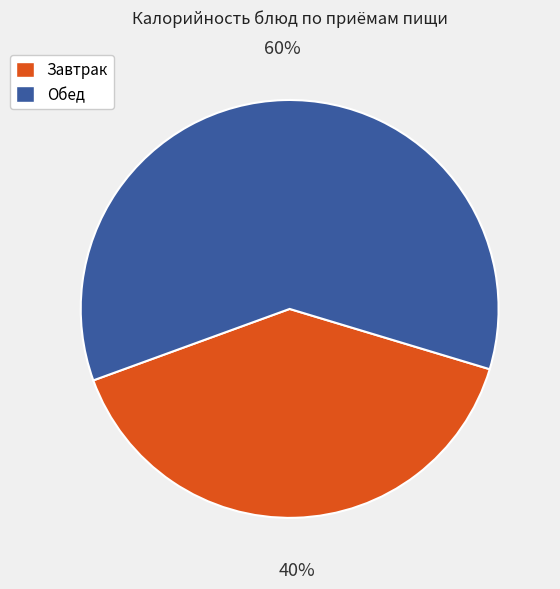

Is there any slice that represents more than half of the pie?

Yes